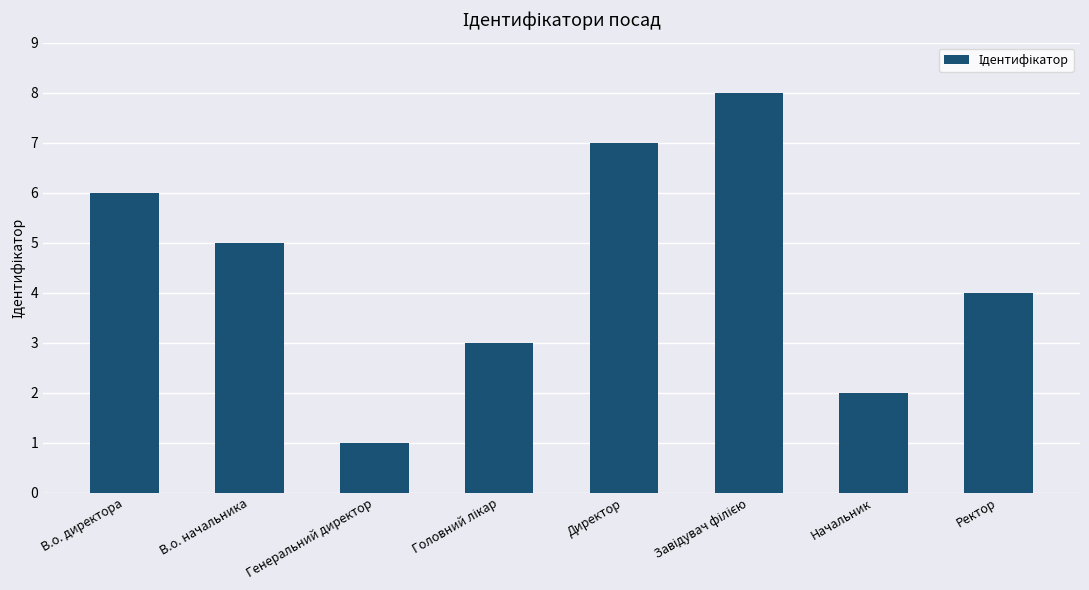

The chart shows a value of 1 at Ректор. True or false?

False